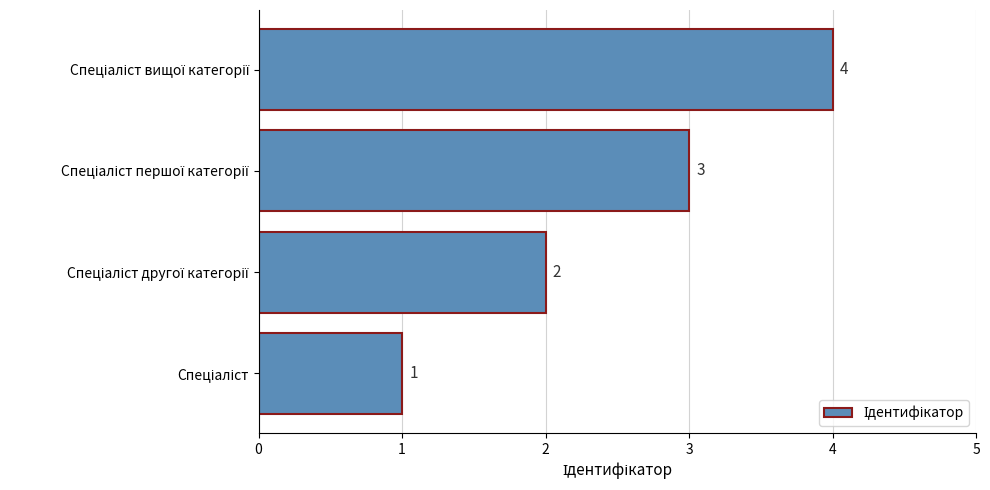

Does the chart contain any negative values?

No